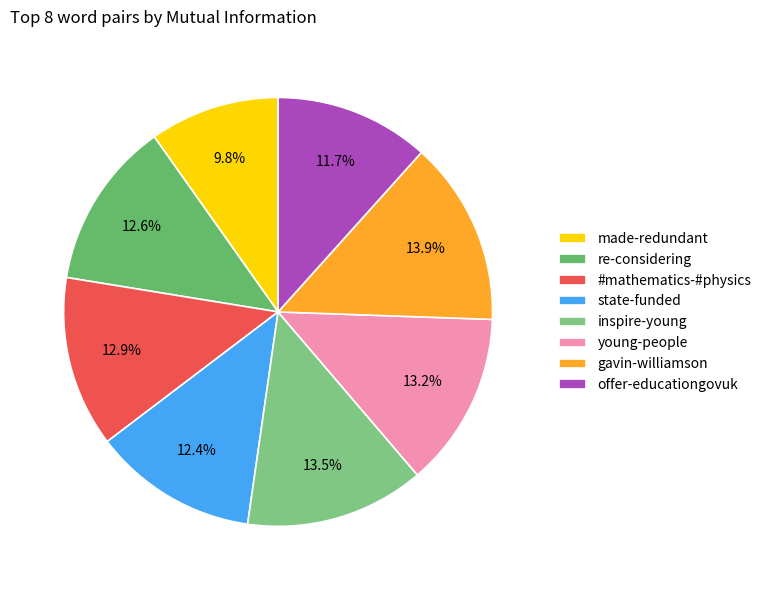

How many slices are in this pie chart?

8